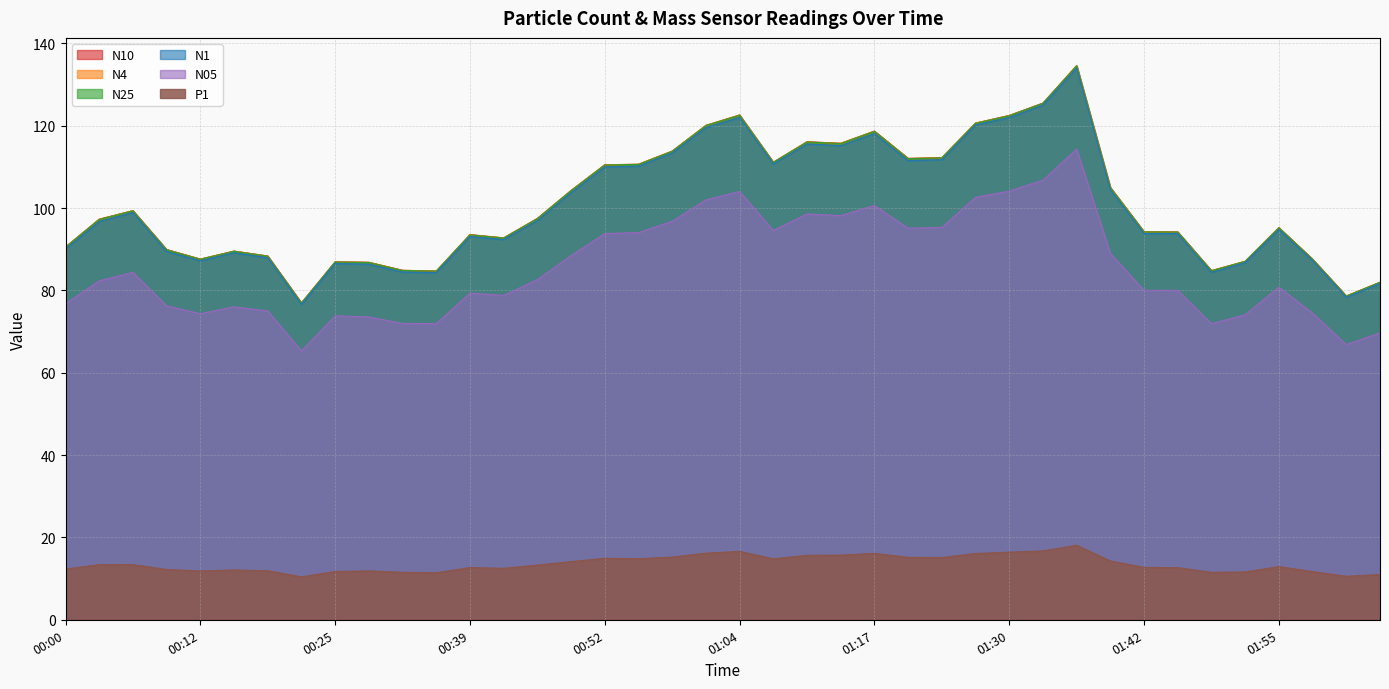

Which has a higher value, 00:52 or 00:39?

00:52